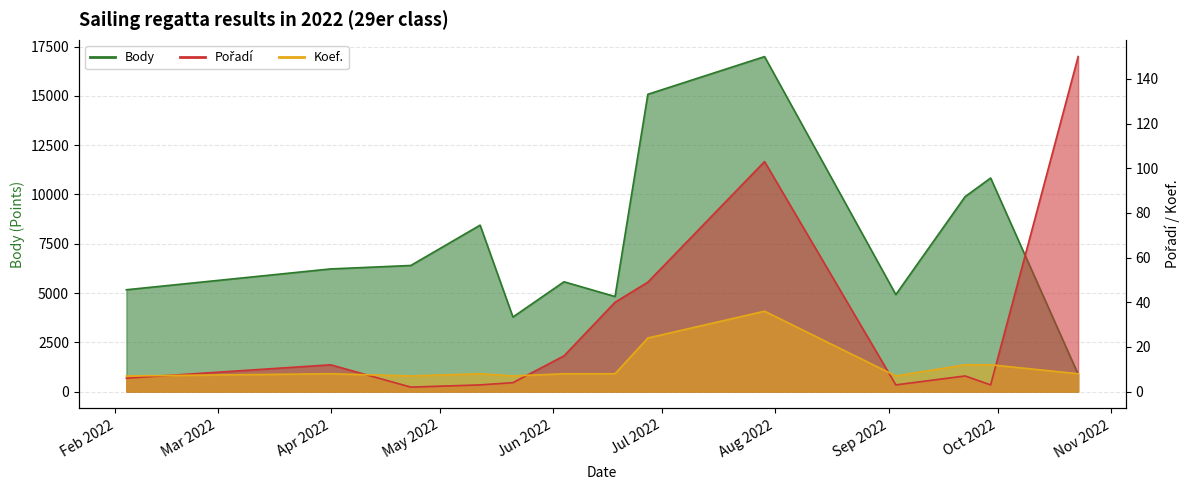

The Pořadí series shows 3 at 2022-05-12. True or false?

True